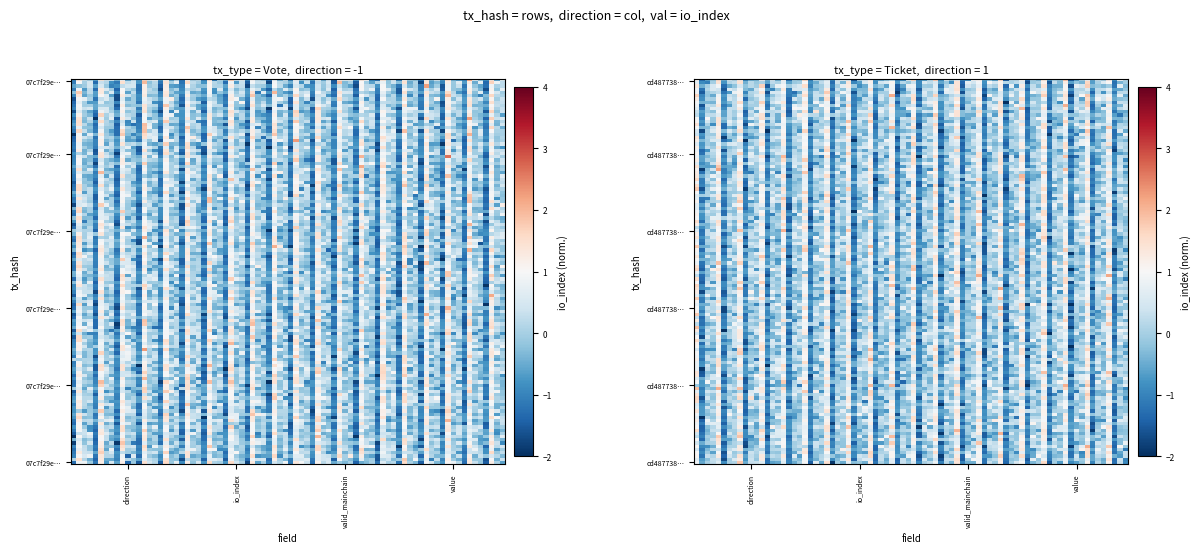

The value of 07c7f29e66ce59f4e483f288aba6999a9fedadb at value is 4.9. True or false?

False